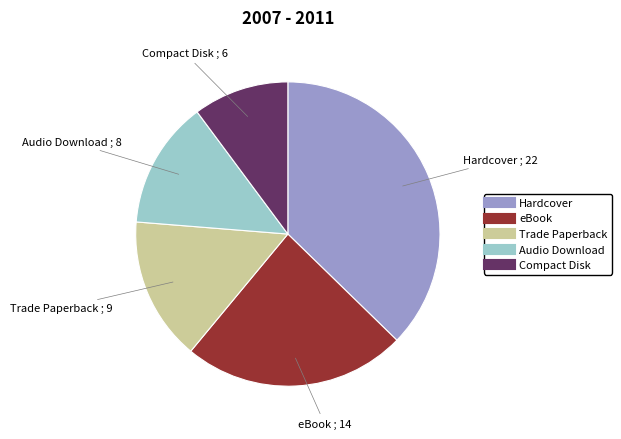

True or false: Trade Paperback accounts for 22% of the total.

False